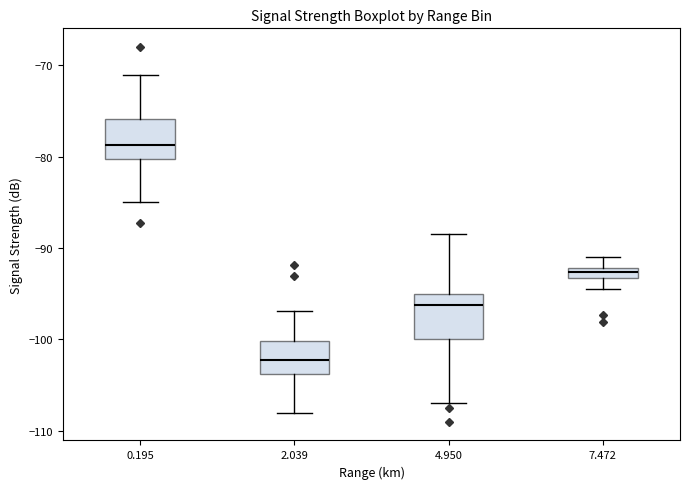

Where is the upper edge of the box at x = 7.472 on the y-axis? The values are not printed on the chart, so give them approximately, as read against the axis.

-92